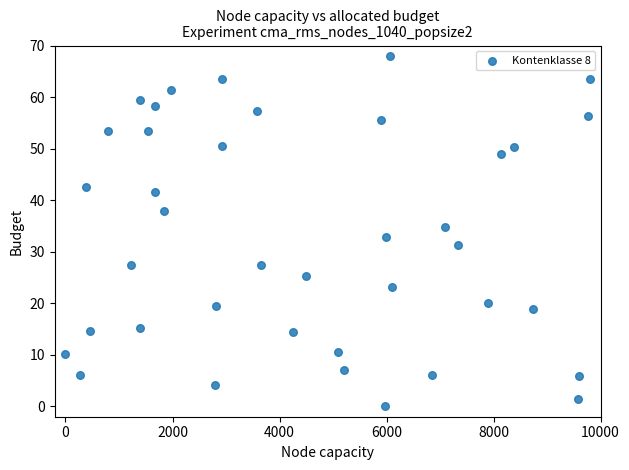

What is the range of Y values (max minus min)?

68.0